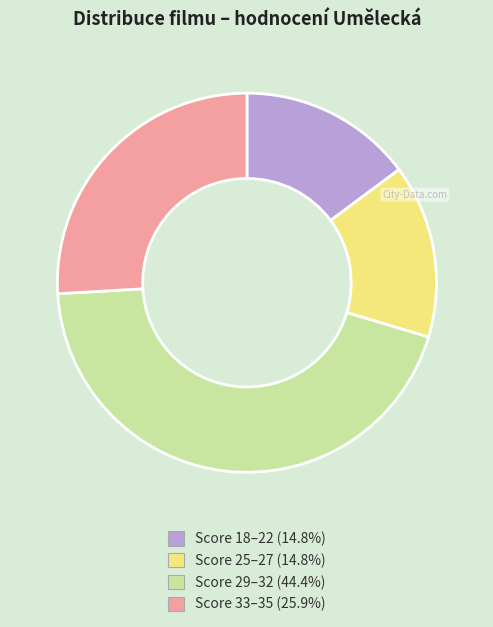

How many slices are in this pie chart?

4